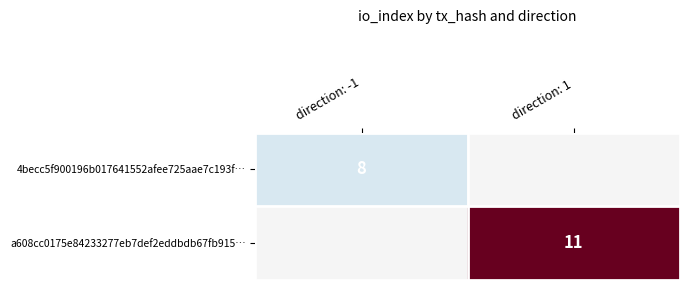

Is the value of 4becc5f900196b017641552afee725aae7c193f… at direction: -1 greater than the value of a608cc0175e84233277eb7def2eddbdb67fb915… at direction: 1?

No